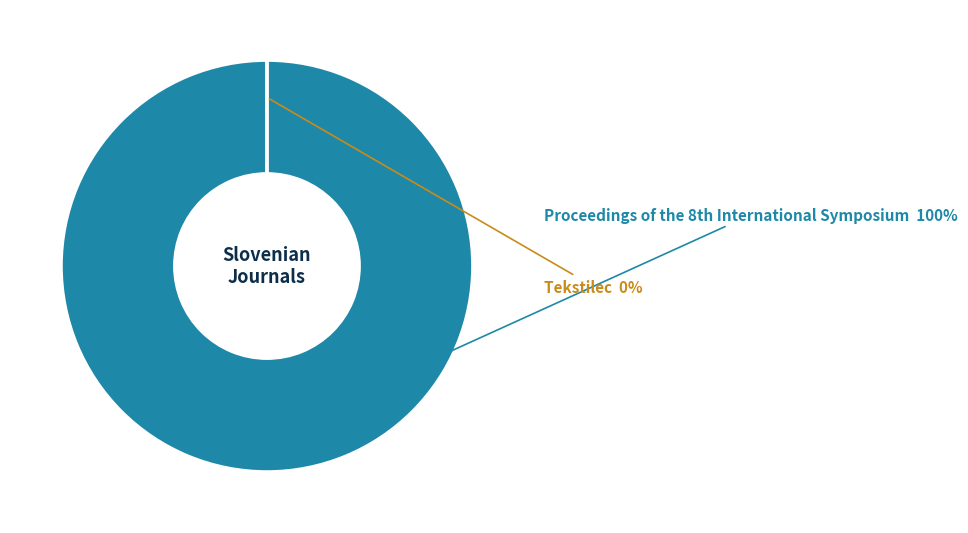

Does any single category account for the majority?

Yes